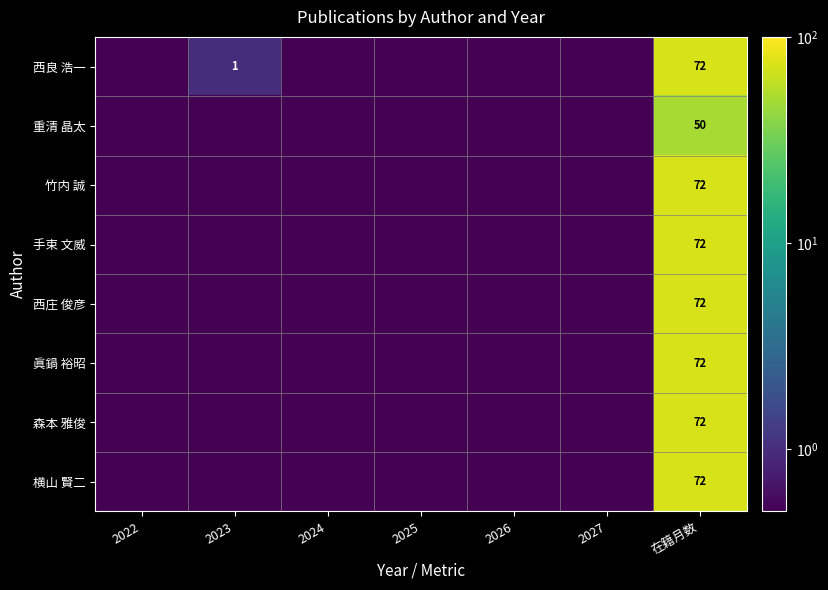

Is the value of 重清 晶太 at 在籍月数 greater than the value of 眞鍋 裕昭 at 在籍月数?

No